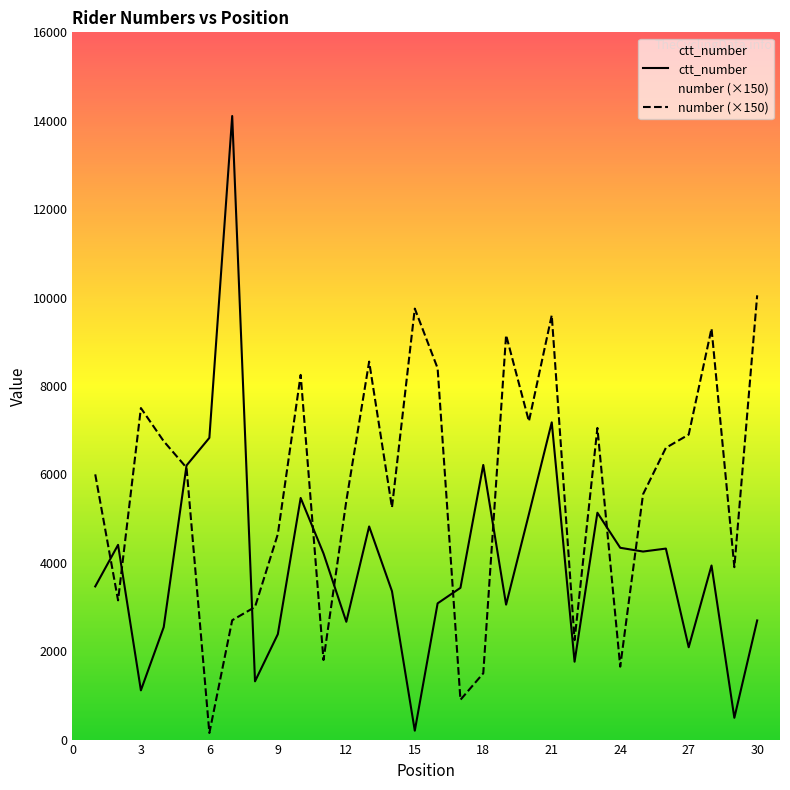

Reading left to right, extract all data points from this chart.

ctt_number: 3465	4405	1114	2544	6202	6826	14107	1318	2385	5466	4211	2665	4821	3357	201	3082	3433	6213	3053	5101	7177	1762	5132	4339	4254	4321	2089	3938	493	2695
number (×150): 6000	3150	7500	6750	6150	150	2700	3000	4650	8250	1800	5400	8550	5250	9750	8400	900	1500	9150	7200	9600	2250	7050	1650	5550	6600	6900	9300	3900	10050